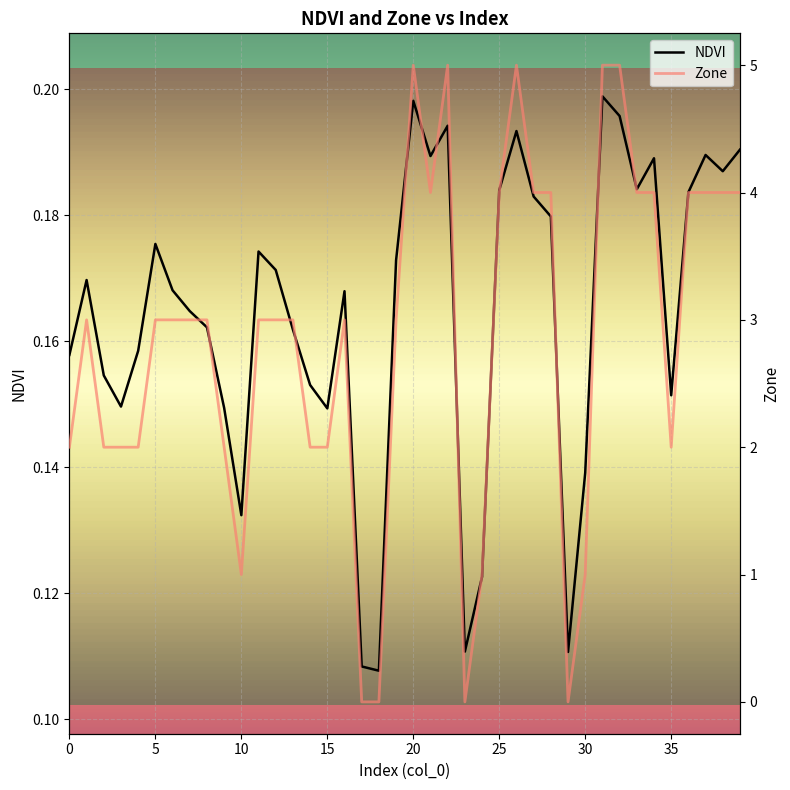

At which label does NDVI reach its peak?

31